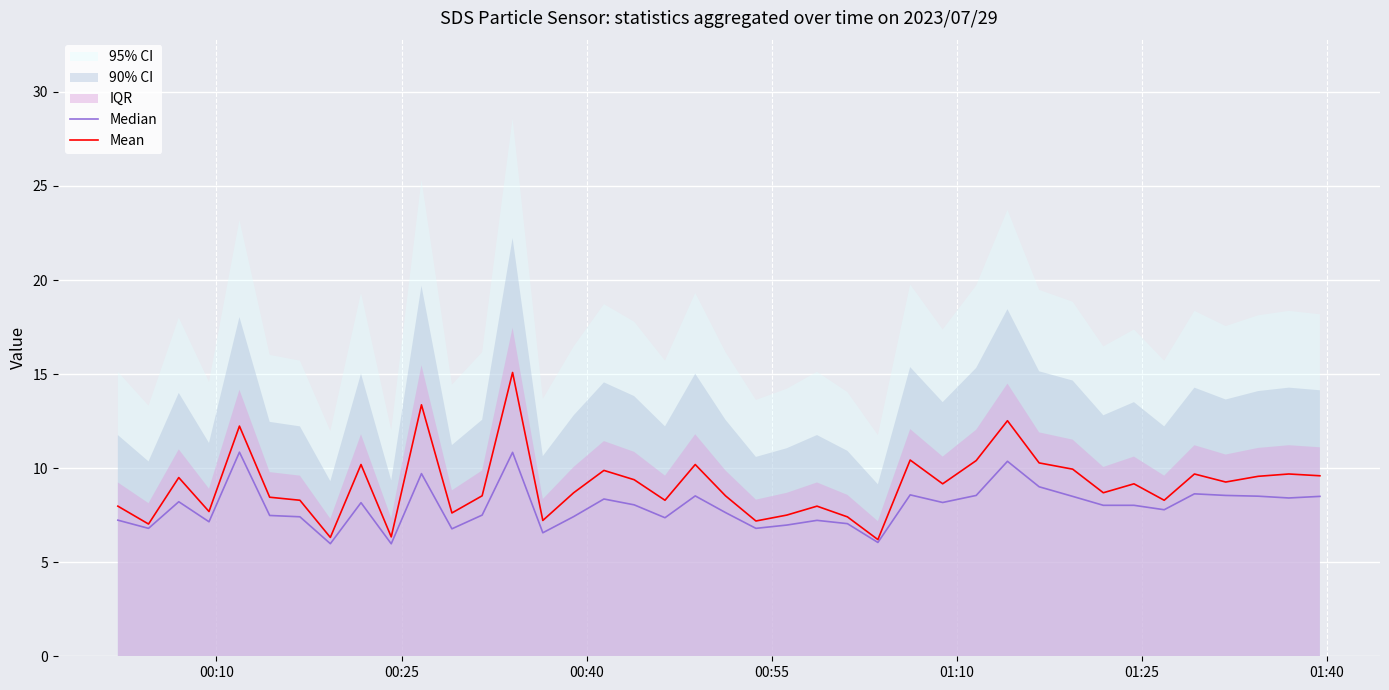

What is the highest value of the Mean series?

15.1